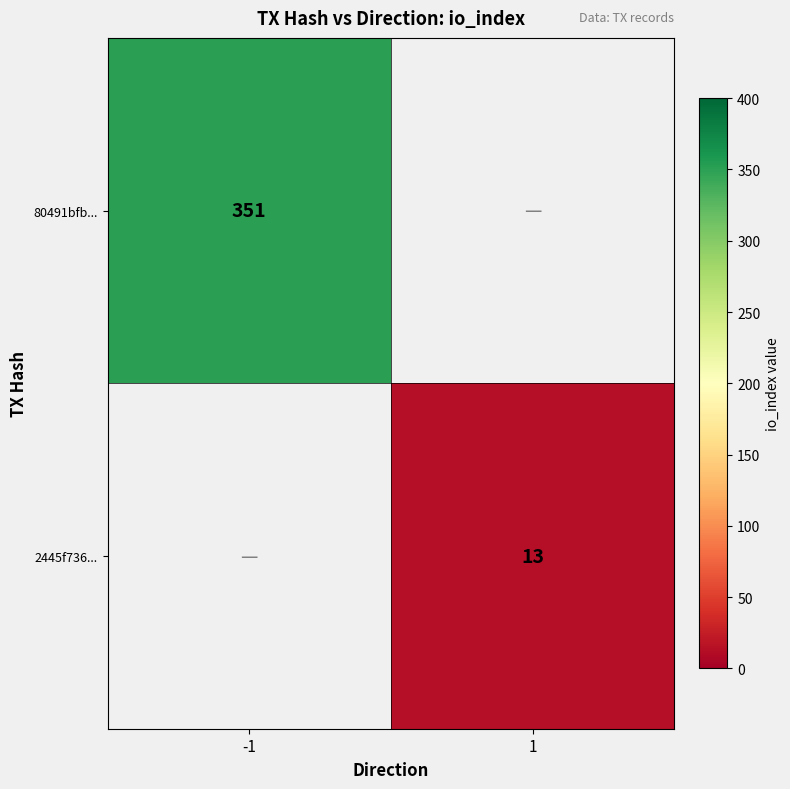

At which category is the sum across all series the highest?

-1